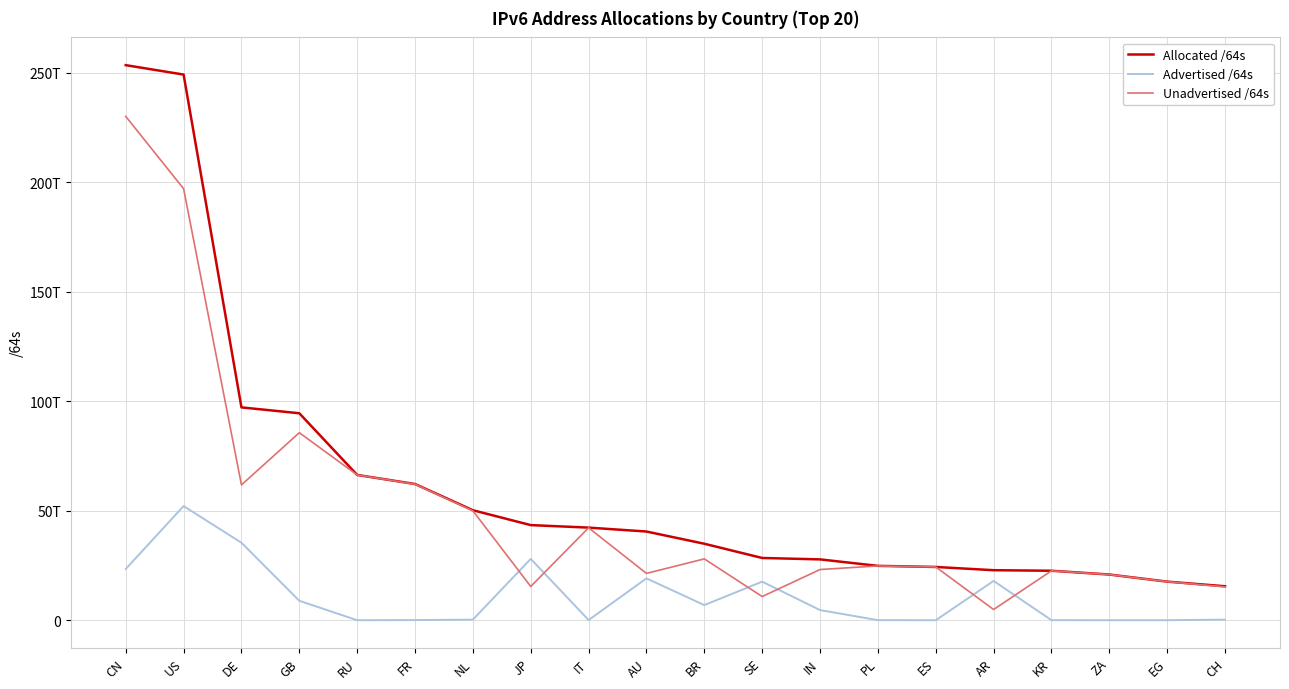

Does the chart have visible grid lines?

Yes